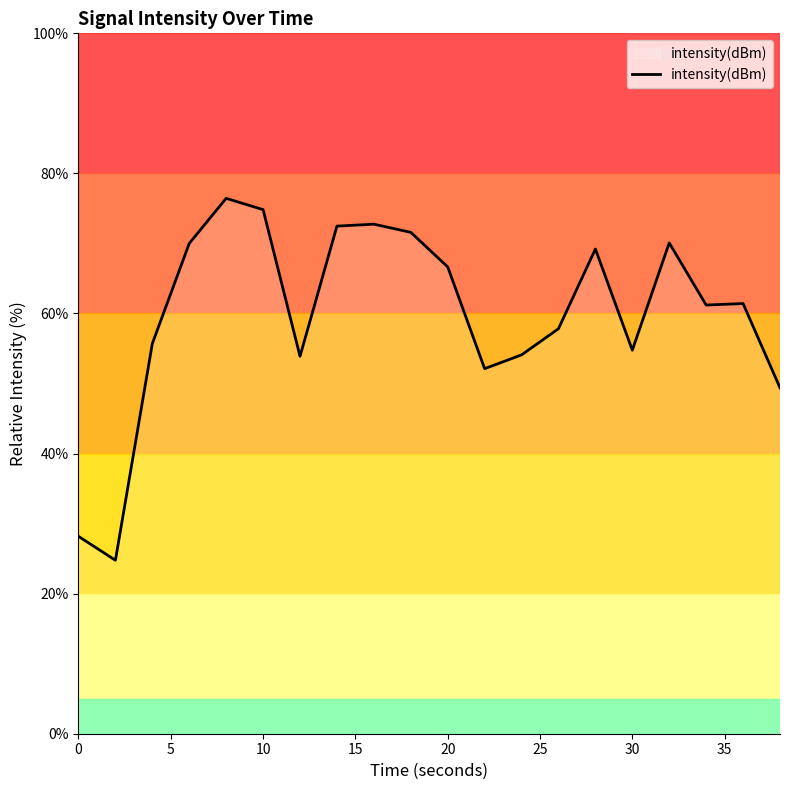

What is the minimum value shown in the chart?

24.8